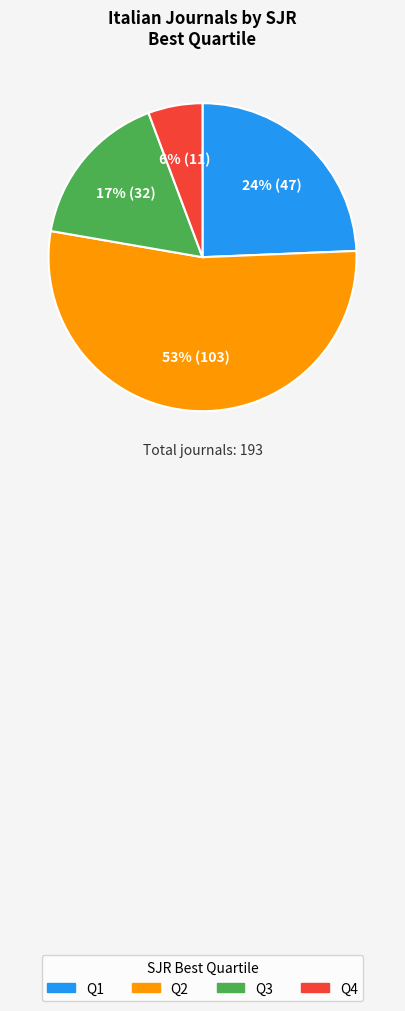

The Q1 slice represents 24% of the pie. True or false?

True